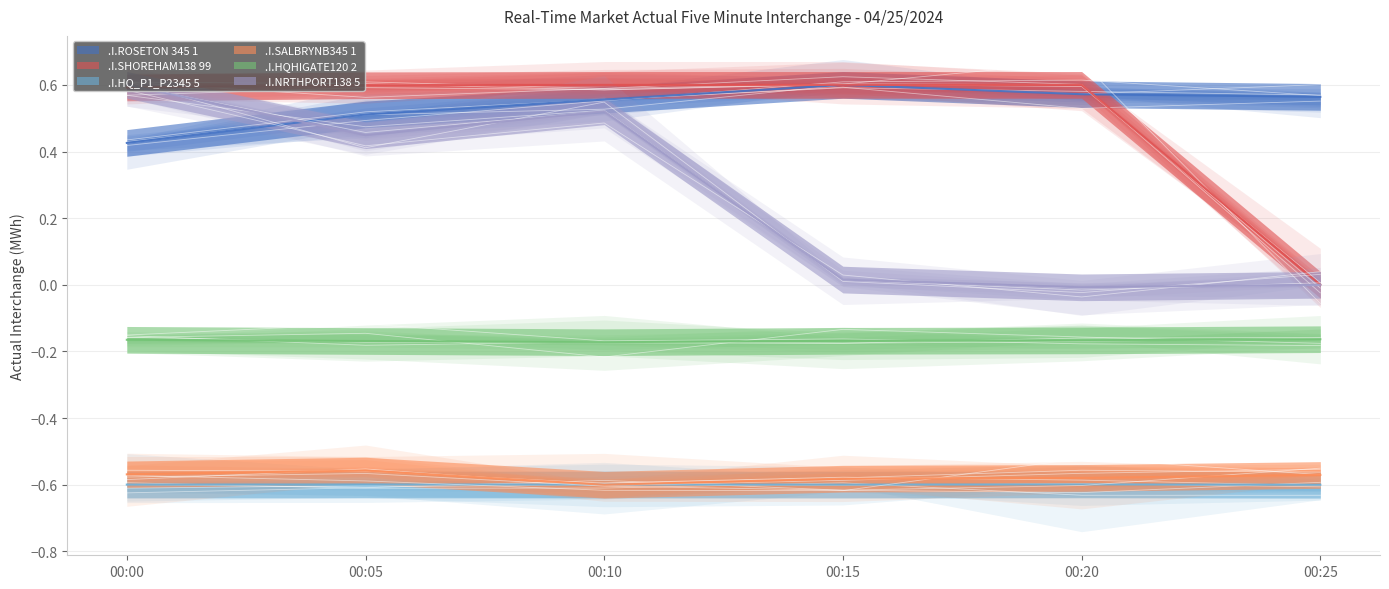

Is it true that .I.NRTHPORT138 5 equals 0.5 at 00:10?

True